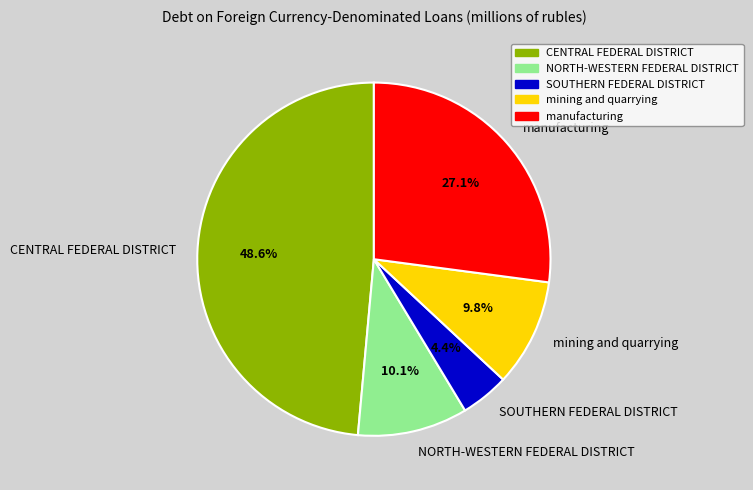

How many slices are in this pie chart?

5